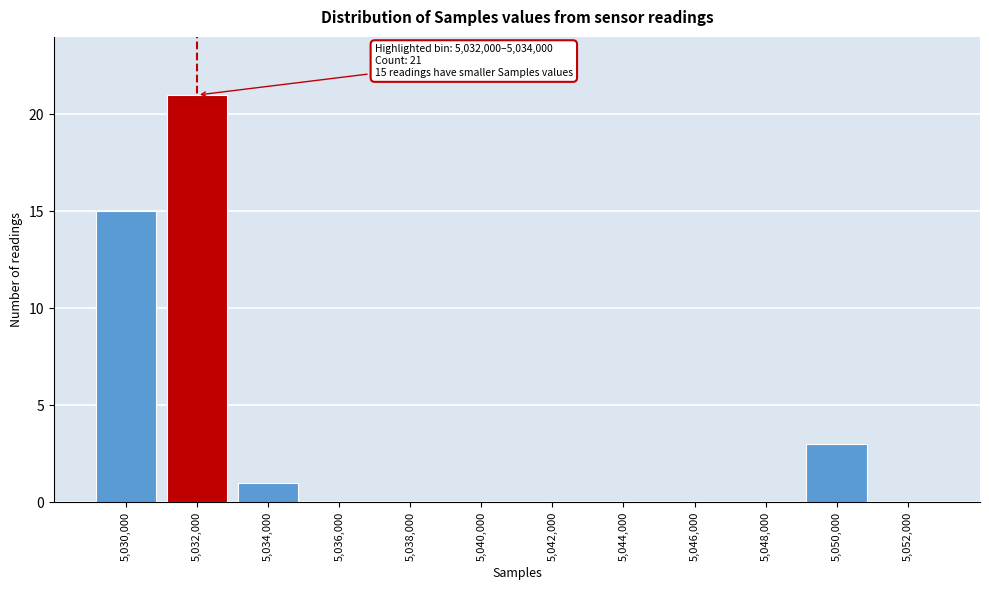

Reading left to right, extract all data points from this chart.

5,030,000=15	5,032,000=21	5,034,000=1	5,036,000=0	5,038,000=0	5,040,000=0	5,042,000=0	5,044,000=0	5,046,000=0	5,048,000=0	5,050,000=3	5,052,000=0